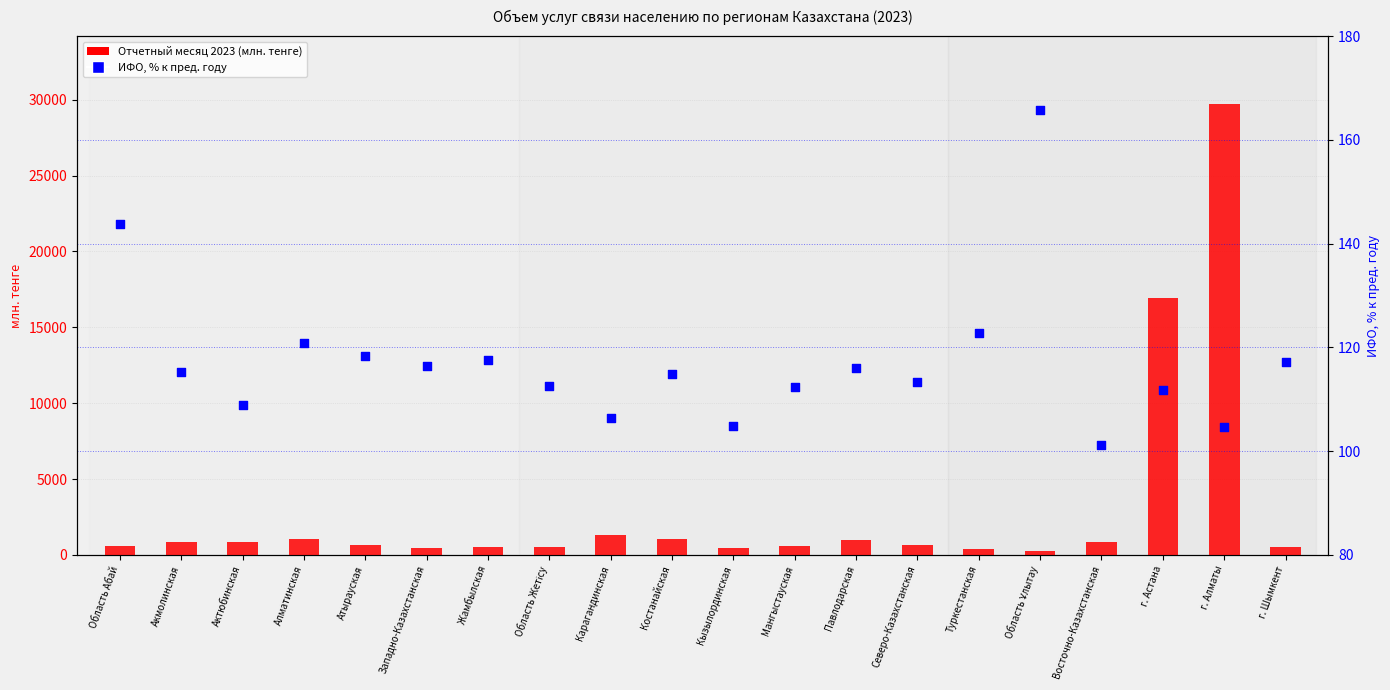

Which series reaches the minimum Y coordinate?

ИФО, % к пред. году